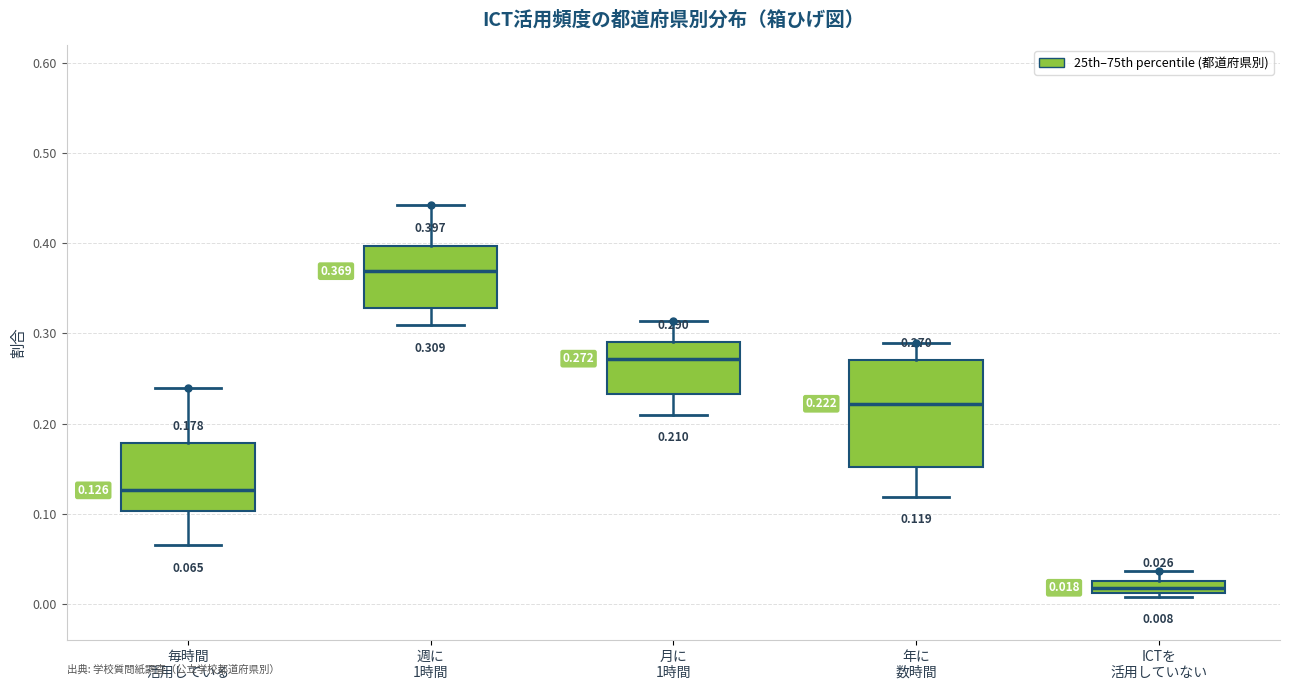

Which box is the tallest, from its lower edge to its upper edge?

年に 数時間